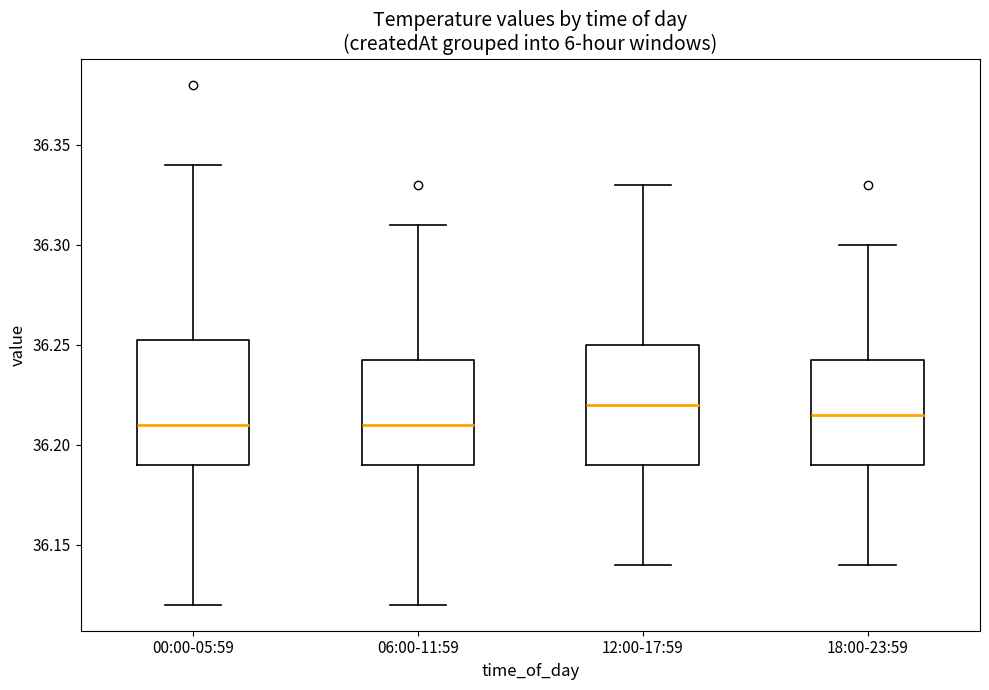

Where is the lower edge of the box for 12:00-17:59 on the y-axis? The values are not printed on the chart, so give them approximately, as read against the axis.

36.190